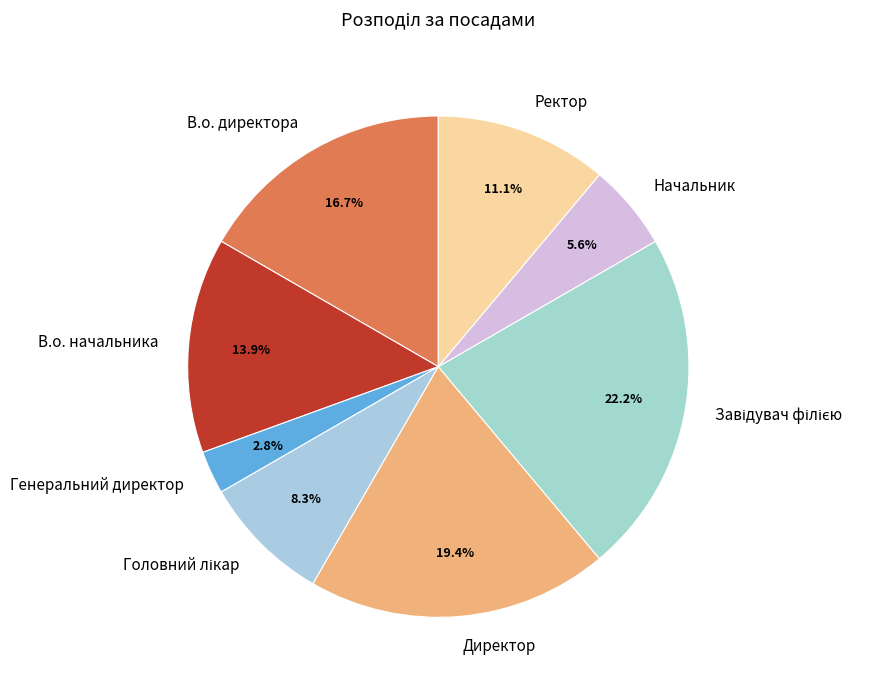

Is the sum of В.о. директора and Генеральний директор greater than half?

No